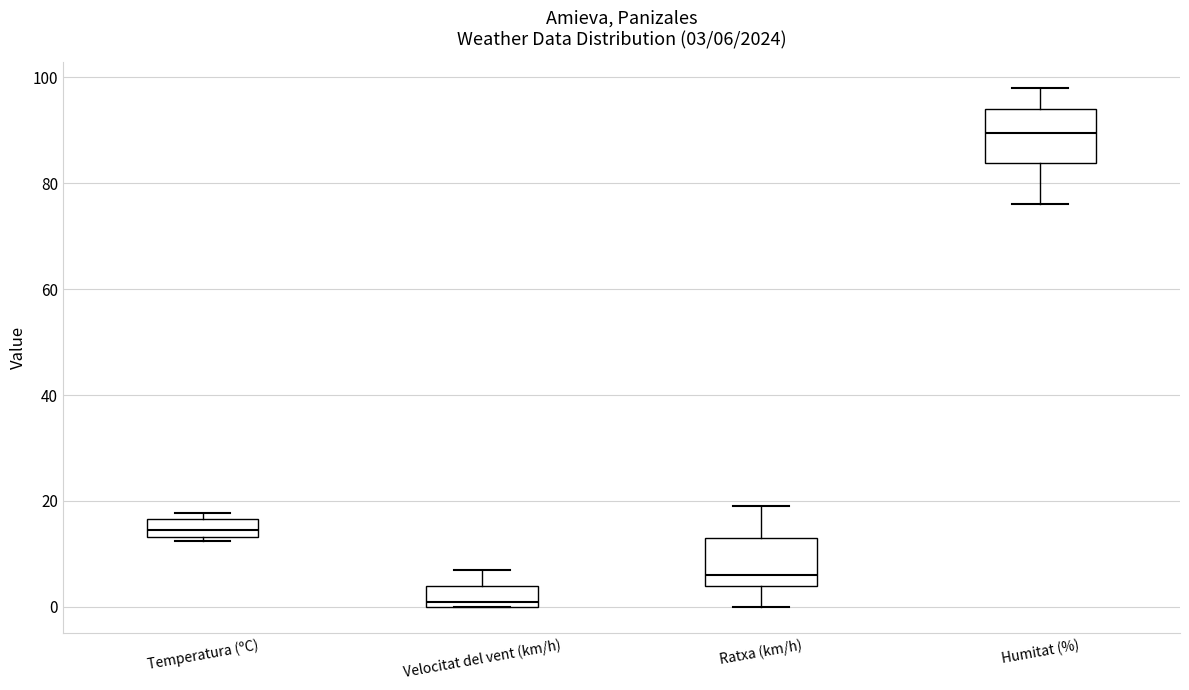

Which box's median line is the lowest?

Velocitat del vent (km/h)